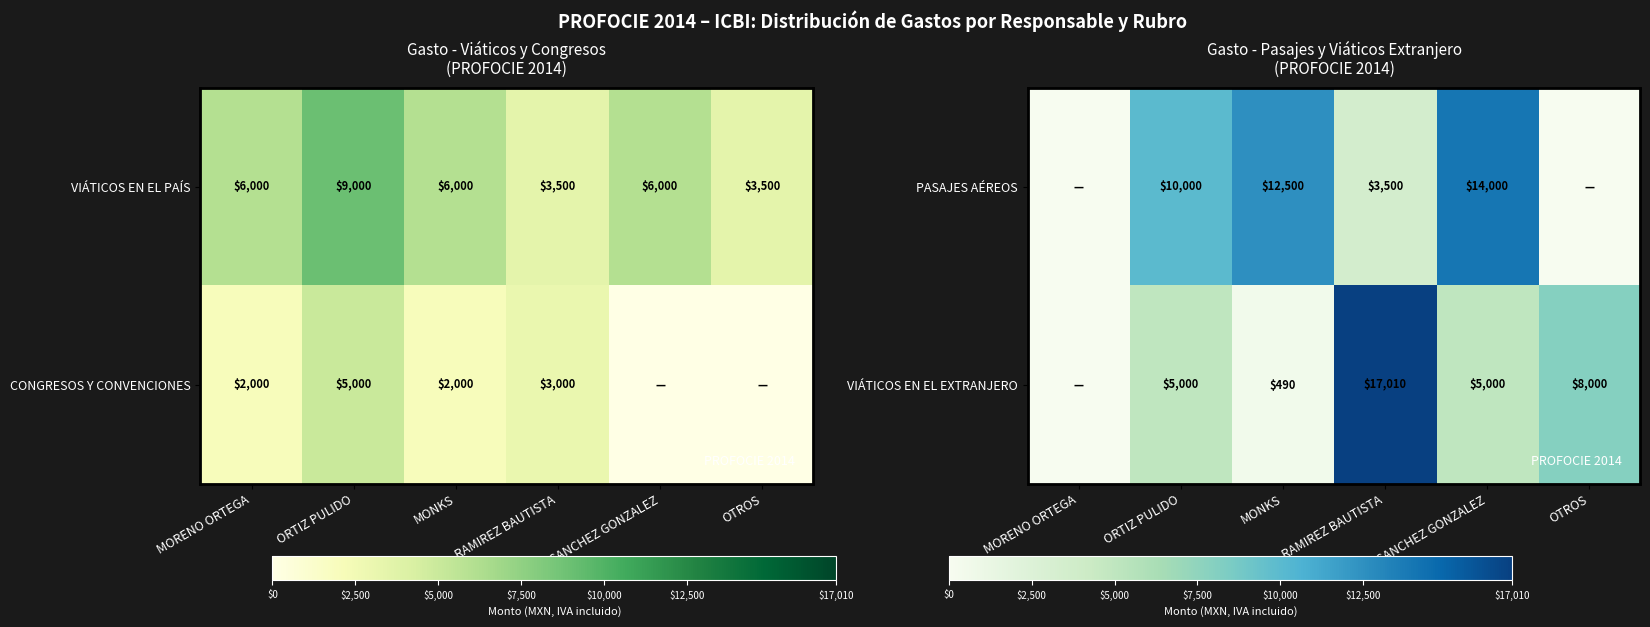

The value of VIÁTICOS EN EL EXTRANJERO at RAMIREZ BAUTISTA is 17010. True or false?

True